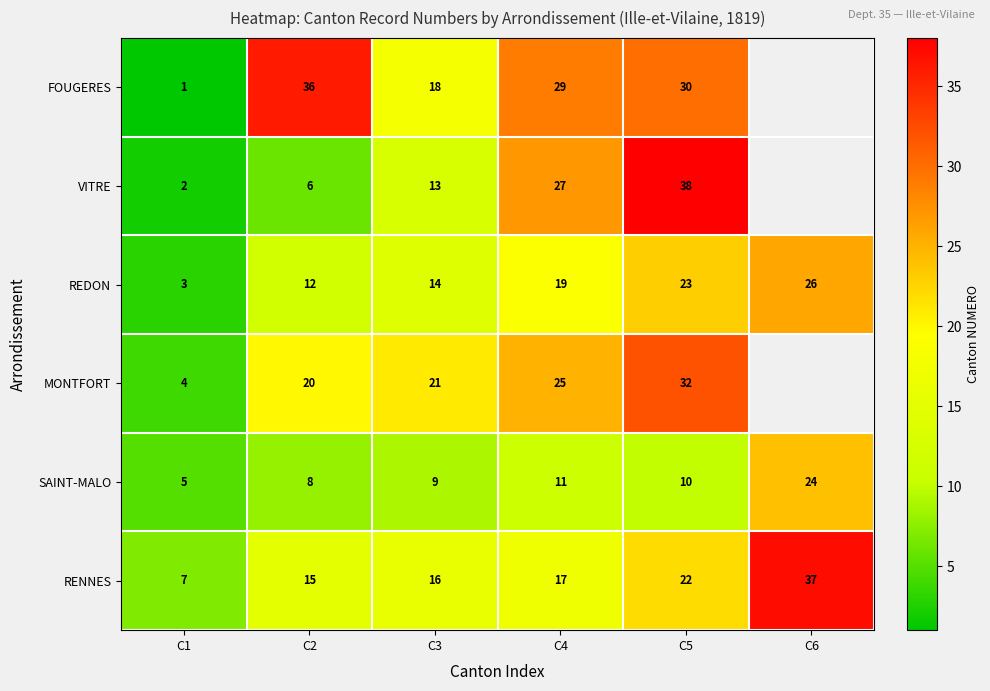

Count the number of categories in the chart.

6